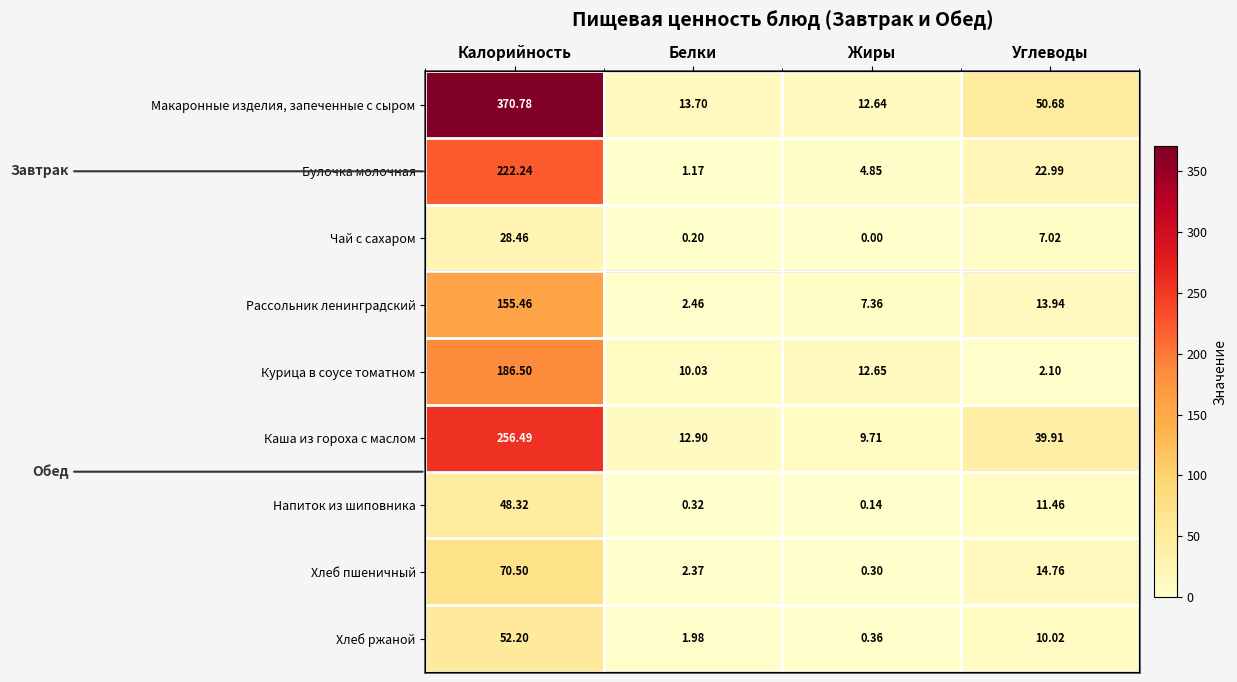

At which label is Напиток из шиповника closest to 24?

Углеводы